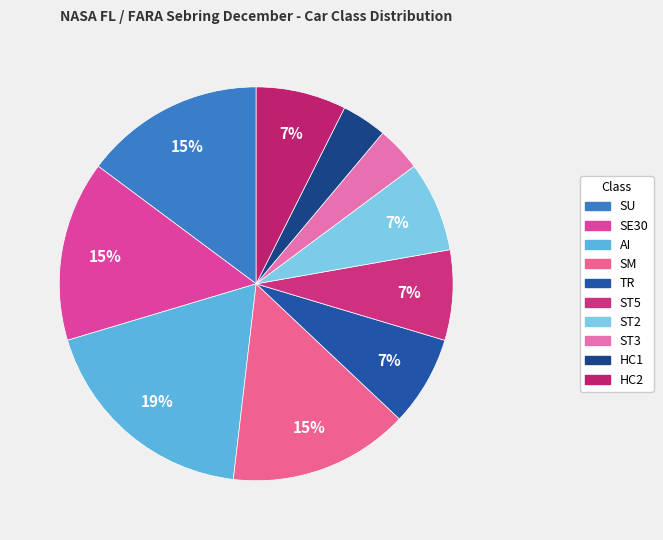

True or false: HC2 accounts for 17% of the total.

False